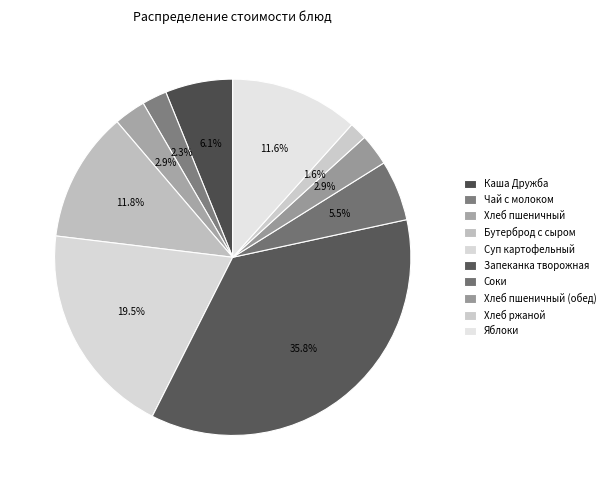

Count the number of slices in the pie.

10